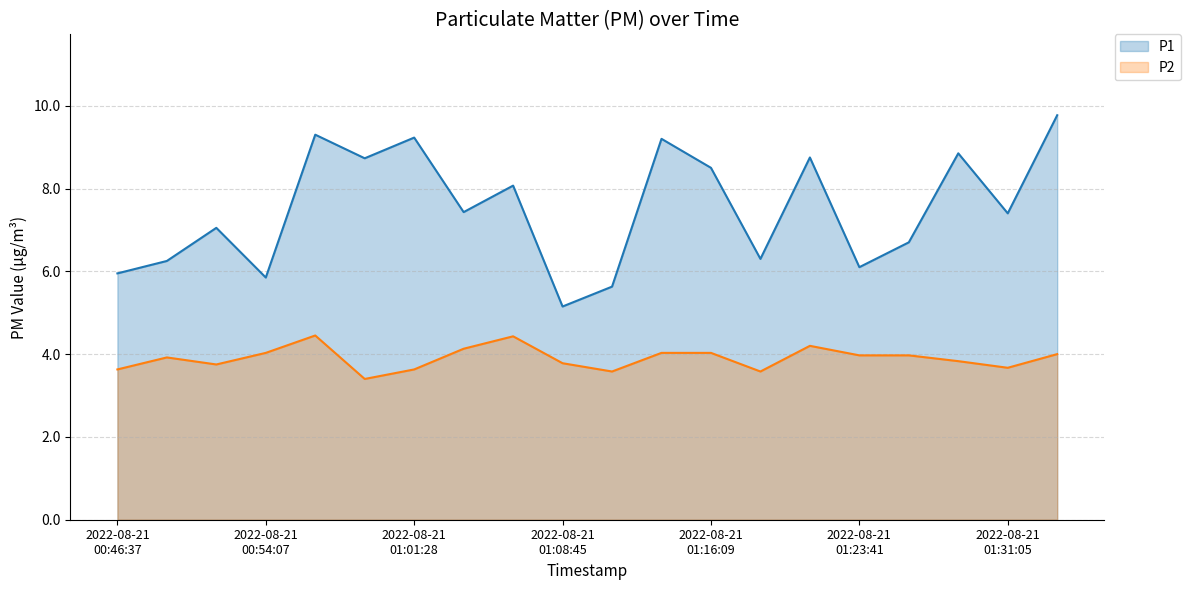

What is the total value across all series at 2022-08-21T01:11:11?

9.2